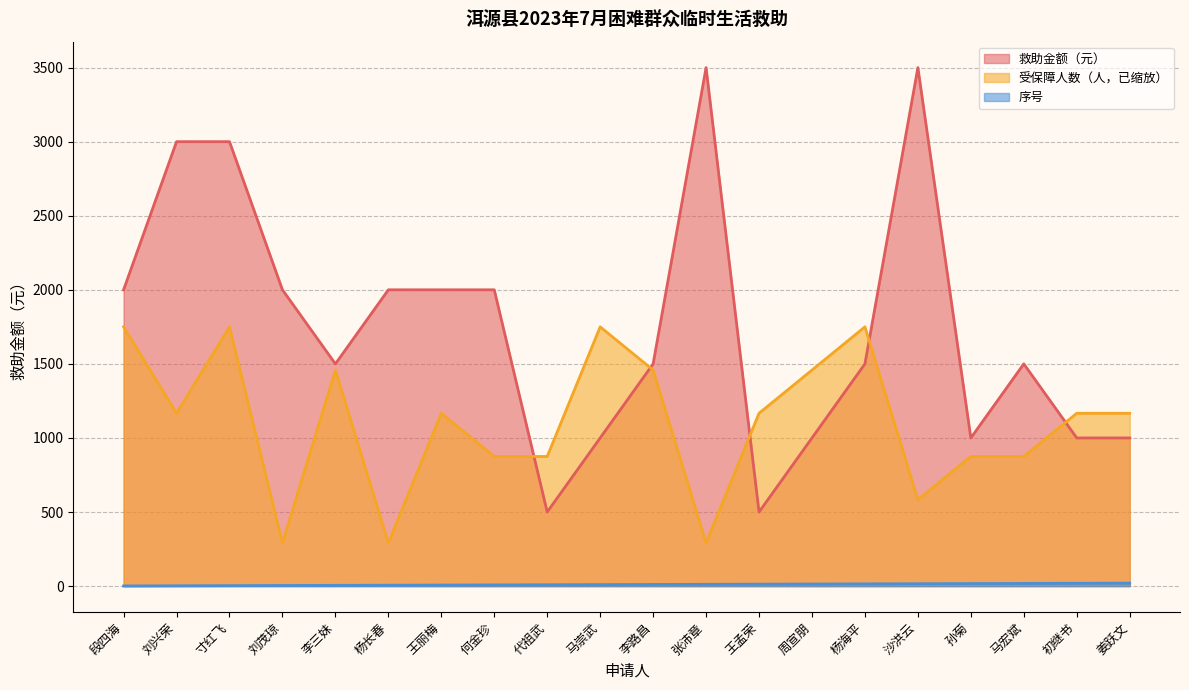

What is the label of the 5th point from the right?

沙洪云